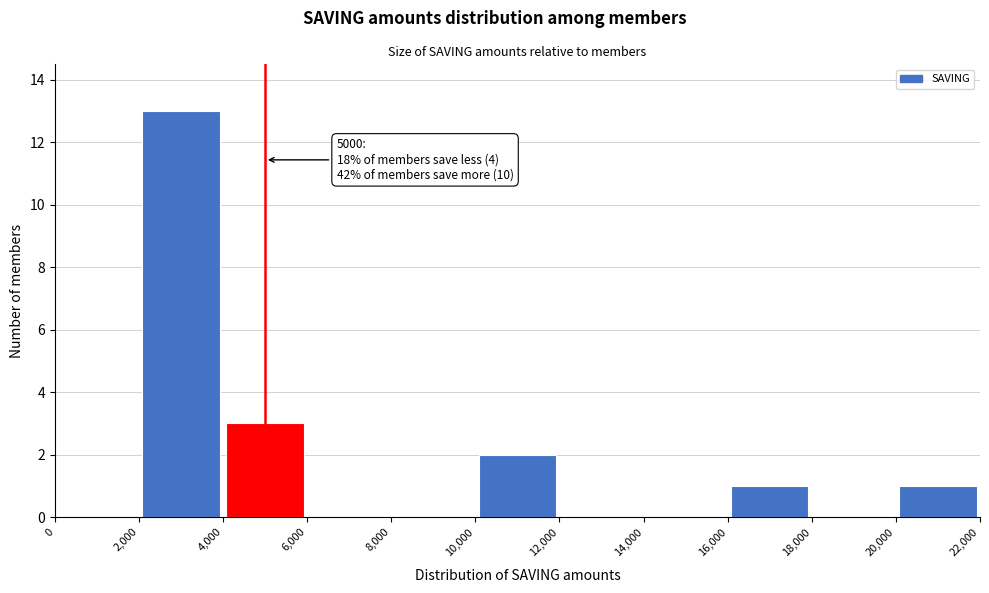

Over which range of the x-axis is the bar tallest?

2,000 to 4,000